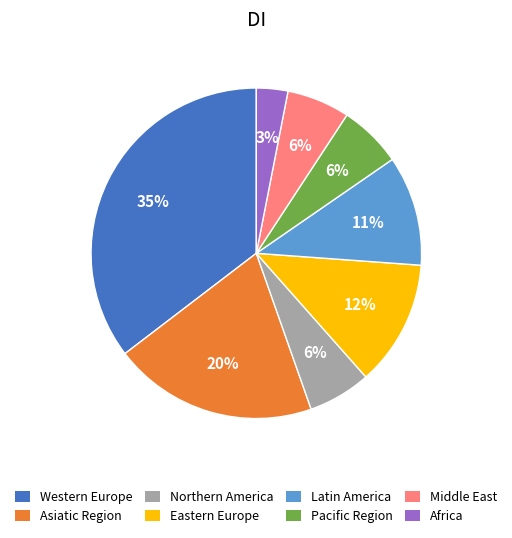

How many slices are in this pie chart?

8